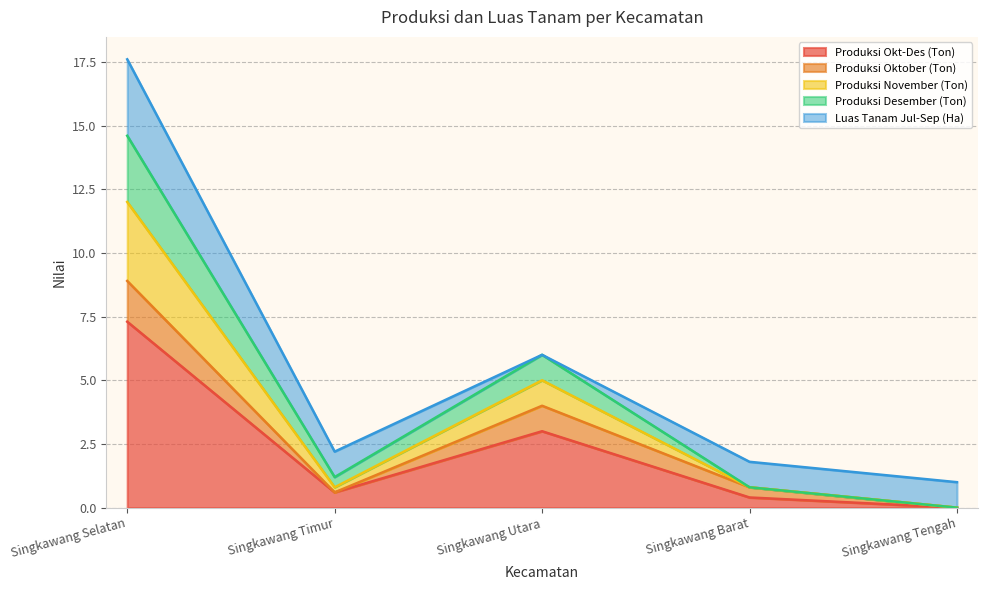

True or false: Produksi November (Ton) and Produksi Okt-Des (Ton) intersect in this chart.

False